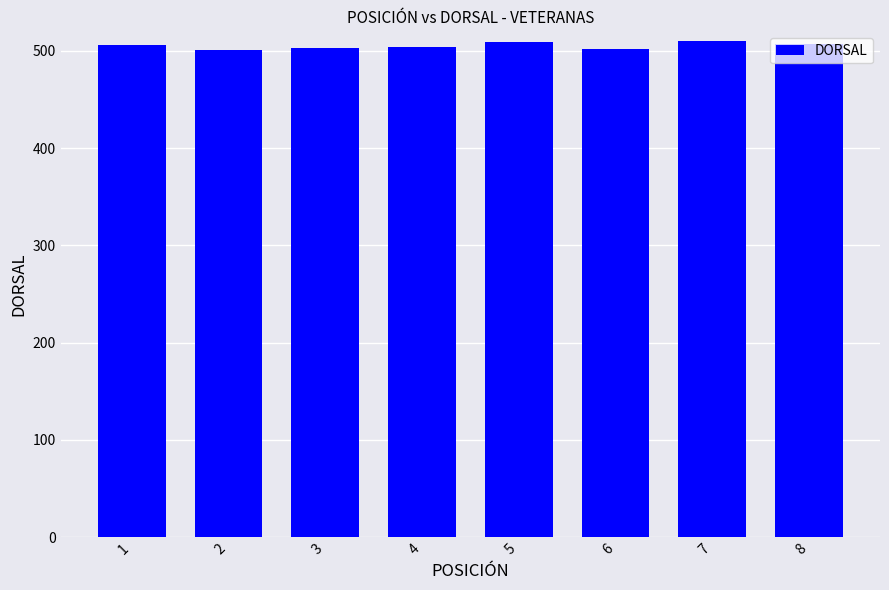

Read the value at 6.

502